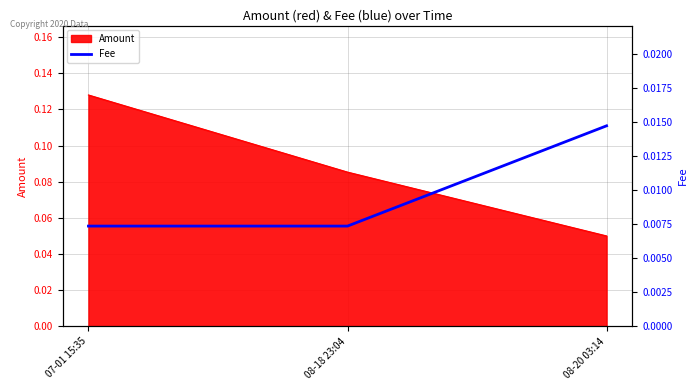

List the labels in order of Amount value, smallest first.

08-20 03:14, 08-18 23:04, 07-01 15:35